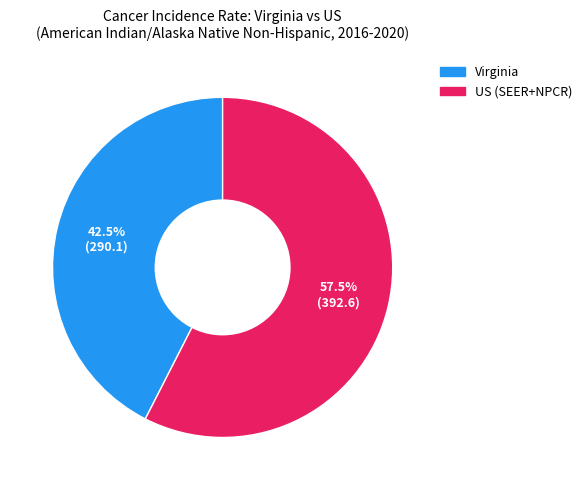

Which slice represents more than half of the pie?

US (SEER+NPCR)